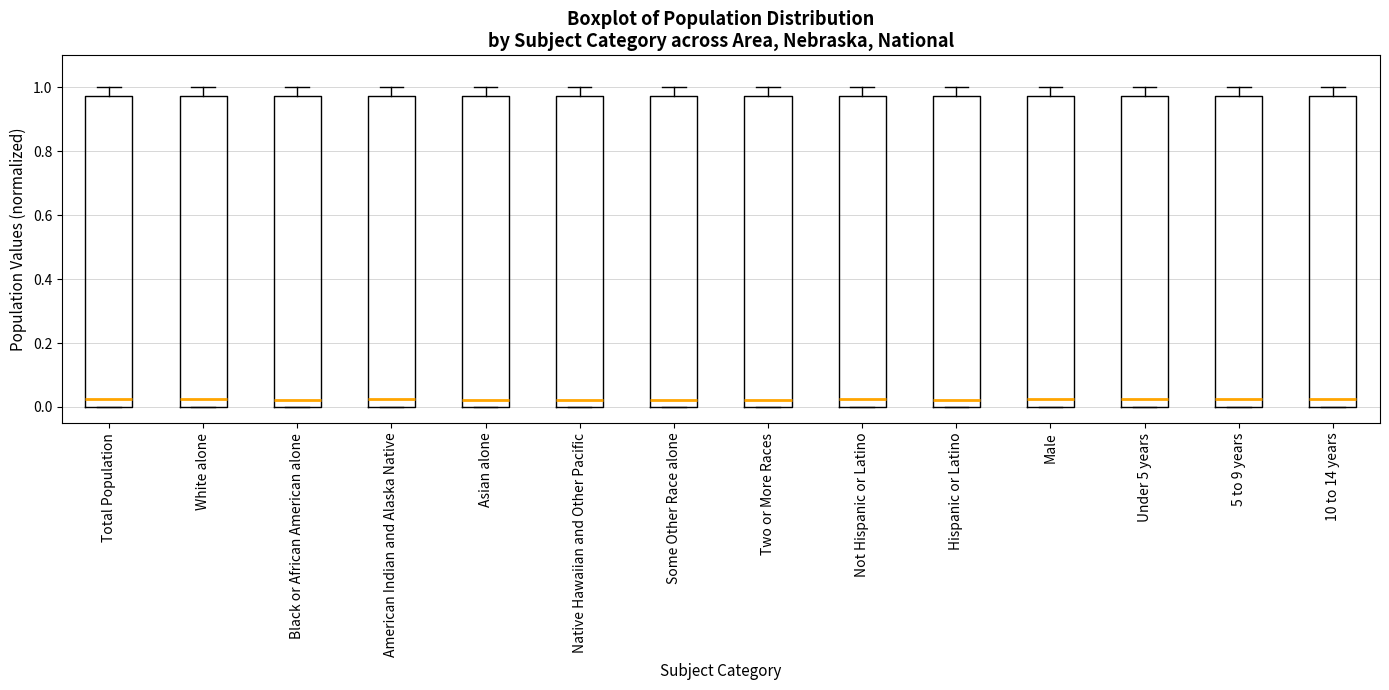

Where is the lower edge of the box for Two or More Races on the y-axis? The values are not printed on the chart, so give them approximately, as read against the axis.

0.00